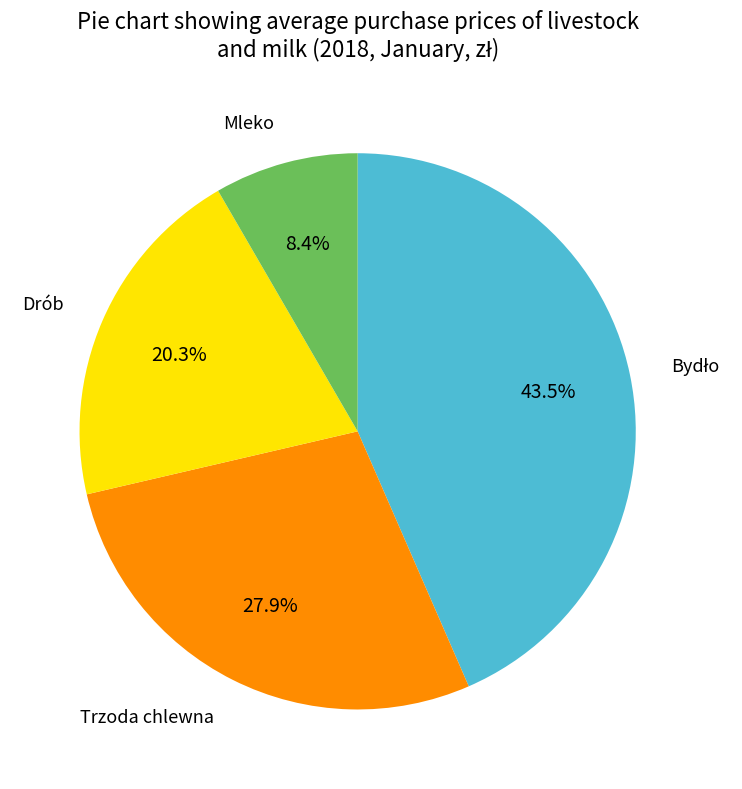

Is there a majority slice in this chart?

No